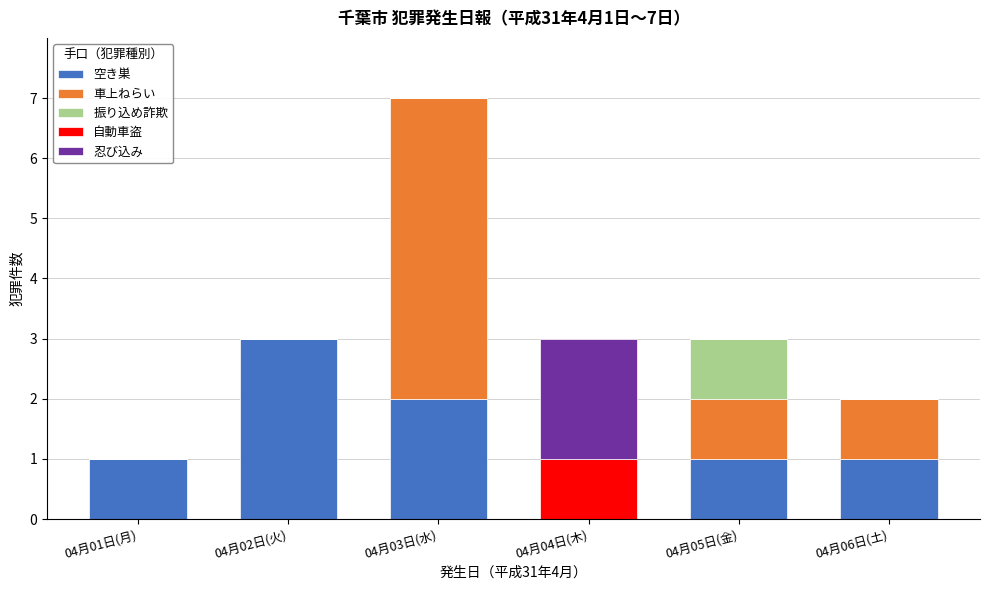

Reading left to right, transcribe the values for 空き巣.

04月01日(月)=1	04月02日(火)=3	04月03日(水)=2	04月04日(木)=0	04月05日(金)=1	04月06日(土)=1